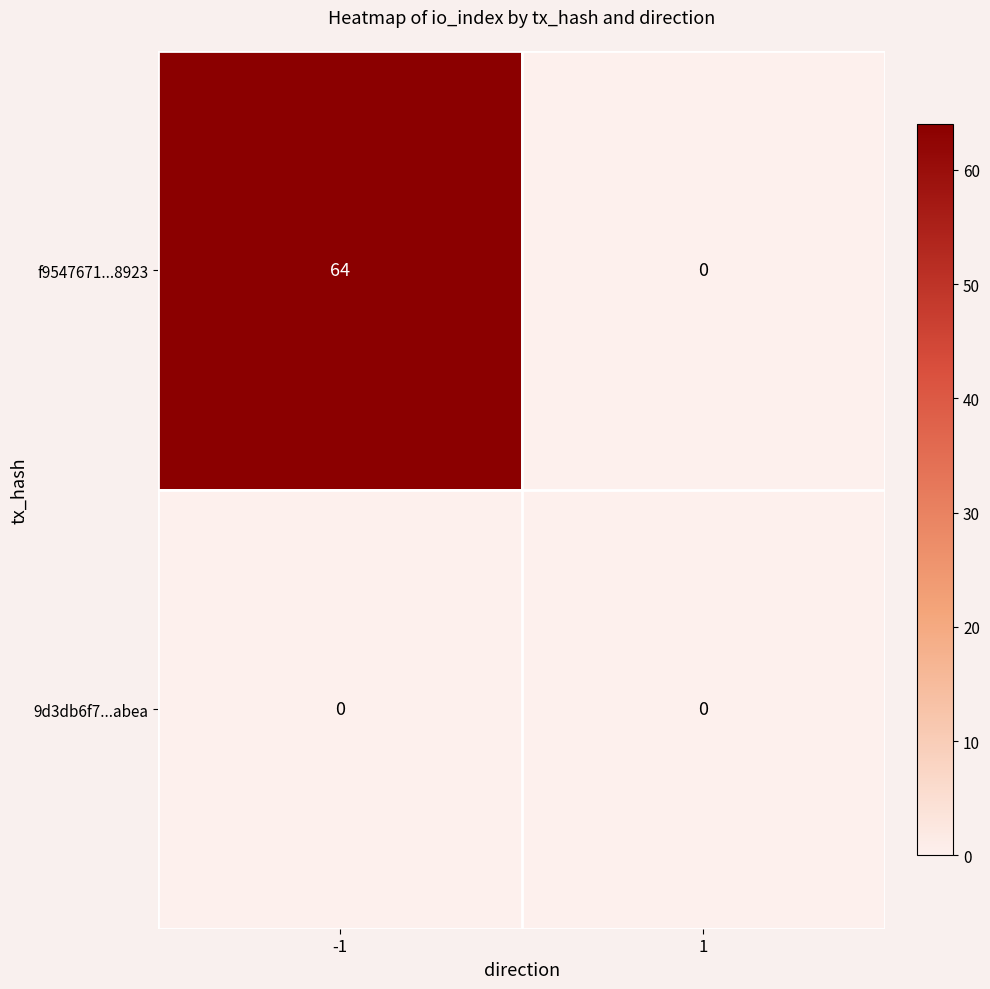

What is the sum of all f9547671...8923 values?

64